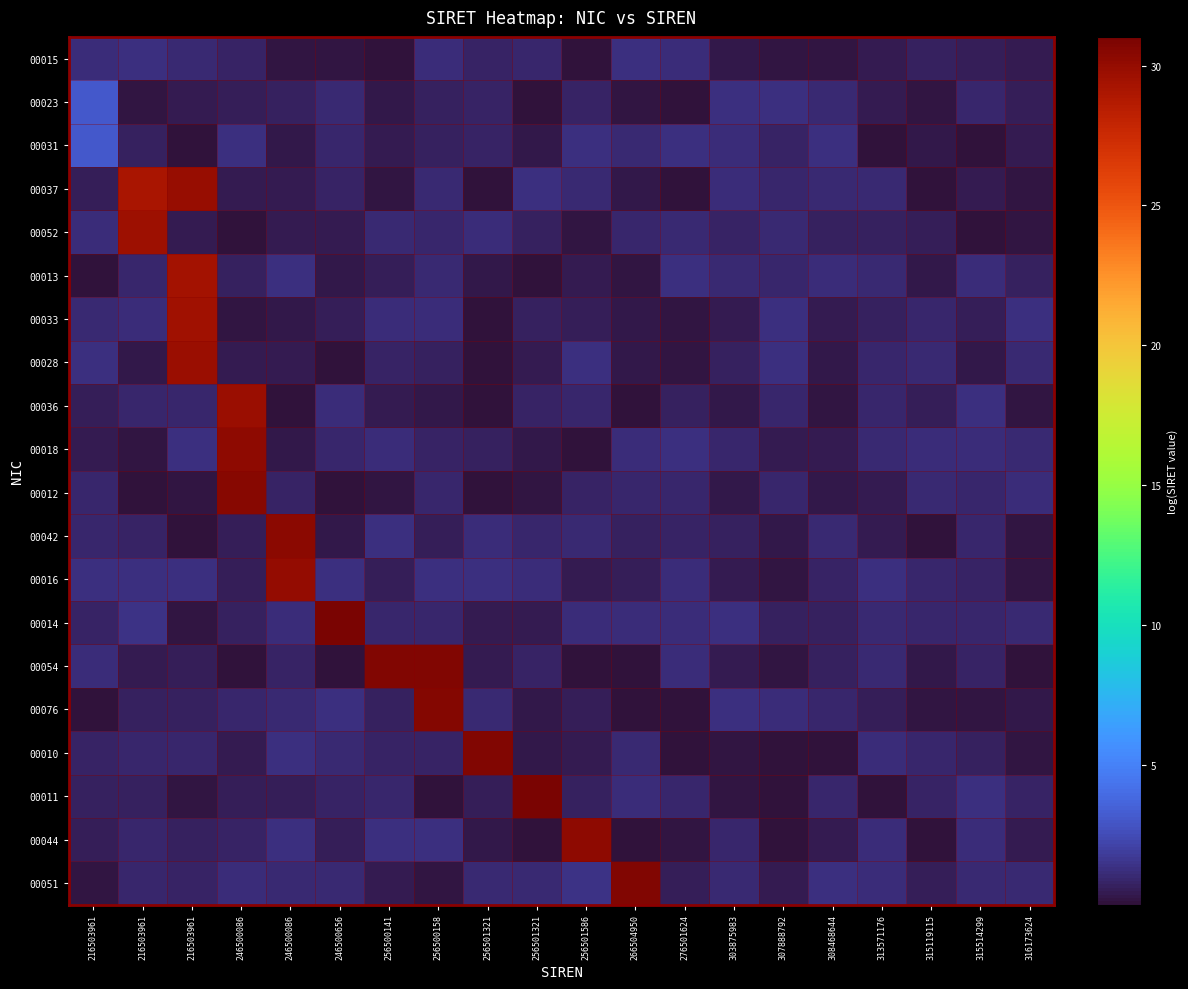

Reading left to right, list all the values displayed in this chart.

00015: 216503961=1.2	216503961=1.3	216503961=1.0	246500086=0.8	246500086=0.2	246500656=0.2	256500141=0.1	256500158=1.2	256501321=0.8	256501321=1.0	256501586=0.0	266504950=1.3	276501624=1.1	303875983=0.3	307888792=0.2	308468644=0.2	313571176=0.4	315119115=0.7	315514299=0.6	316173624=0.4
00023: 216503961=3.1	216503961=0.2	216503961=0.4	246500086=0.5	246500086=0.6	246500656=1.1	256500141=0.3	256500158=0.7	256501321=0.8	256501321=0.1	256501586=0.8	266504950=0.2	276501624=0.1	303875983=1.3	307888792=1.3	308468644=1.1	313571176=0.4	315119115=0.1	315514299=0.9	316173624=0.6
00031: 216503961=3.1	216503961=0.7	216503961=0.0	246500086=1.2	246500086=0.4	246500656=0.9	256500141=0.4	256500158=0.7	256501321=0.7	256501321=0.3	256501586=1.3	266504950=1.1	276501624=1.3	303875983=1.2	307888792=0.8	308468644=1.3	313571176=0.1	315119115=0.3	315514299=0.1	316173624=0.4
00037: 216503961=0.5	216503961=29.1	216503961=29.9	246500086=0.5	246500086=0.4	246500656=0.7	256500141=0.2	256500158=1.1	256501321=0.1	256501321=1.3	256501586=1.0	266504950=0.3	276501624=0.0	303875983=1.1	307888792=1.0	308468644=1.0	313571176=1.0	315119115=0.1	315514299=0.5	316173624=0.2
00052: 216503961=1.2	216503961=29.6	216503961=0.4	246500086=0.1	246500086=0.4	246500656=0.4	256500141=1.0	256500158=0.9	256501321=1.2	256501321=0.6	256501586=0.2	266504950=1.0	276501624=1.0	303875983=0.8	307888792=1.0	308468644=0.7	313571176=0.7	315119115=0.6	315514299=0.0	316173624=0.1
00013: 216503961=0.0	216503961=0.9	216503961=29.4	246500086=0.7	246500086=1.2	246500656=0.3	256500141=0.6	256500158=1.0	256501321=0.3	256501321=0.1	256501586=0.4	266504950=0.2	276501624=1.3	303875983=1.1	307888792=0.9	308468644=1.2	313571176=1.1	315119115=0.3	315514299=1.2	316173624=0.7
00033: 216503961=1.1	216503961=1.2	216503961=29.4	246500086=0.1	246500086=0.3	246500656=0.6	256500141=1.1	256500158=1.2	256501321=0.0	256501321=0.7	256501586=0.6	266504950=0.3	276501624=0.2	303875983=0.5	307888792=1.3	308468644=0.4	313571176=0.7	315119115=1.0	315514299=0.5	316173624=1.3
00028: 216503961=1.3	216503961=0.3	216503961=29.7	246500086=0.4	246500086=0.4	246500656=0.1	256500141=0.8	256500158=0.7	256501321=0.1	256501321=0.4	256501586=1.2	266504950=0.3	276501624=0.2	303875983=0.7	307888792=1.3	308468644=0.3	313571176=0.9	315119115=1.0	315514299=0.3	316173624=1.0
00036: 216503961=0.5	216503961=0.9	216503961=0.9	246500086=29.7	246500086=0.1	246500656=1.1	256500141=0.4	256500158=0.3	256501321=0.1	256501321=0.8	256501586=0.9	266504950=0.0	276501624=0.7	303875983=0.3	307888792=0.9	308468644=0.2	313571176=0.9	315119115=0.5	315514299=1.3	316173624=0.2
00018: 216503961=0.5	216503961=0.2	216503961=1.3	246500086=30.2	246500086=0.3	246500656=0.9	256500141=1.1	256500158=0.8	256501321=0.7	256501321=0.3	256501586=0.1	266504950=1.2	276501624=1.2	303875983=0.9	307888792=0.5	308468644=0.5	313571176=1.0	315119115=1.2	315514299=1.2	316173624=1.1
00012: 216503961=0.9	216503961=0.1	216503961=0.2	246500086=30.5	246500086=0.8	246500656=0.0	256500141=0.1	256500158=0.9	256501321=0.0	256501321=0.2	256501586=0.7	266504950=0.9	276501624=0.9	303875983=0.3	307888792=1.0	308468644=0.3	313571176=0.4	315119115=1.0	315514299=0.9	316173624=1.2
00042: 216503961=0.9	216503961=0.8	216503961=0.1	246500086=0.5	246500086=30.4	246500656=0.3	256500141=1.3	256500158=0.5	256501321=1.2	256501321=0.9	256501586=1.1	266504950=0.7	276501624=0.8	303875983=0.7	307888792=0.3	308468644=1.0	313571176=0.4	315119115=0.0	315514299=0.9	316173624=0.2
00016: 216503961=1.3	216503961=1.3	216503961=1.2	246500086=0.5	246500086=30.0	246500656=1.3	256500141=0.6	256500158=1.3	256501321=1.3	256501321=1.2	256501586=0.4	266504950=0.5	276501624=1.2	303875983=0.4	307888792=0.2	308468644=0.8	313571176=1.3	315119115=0.9	315514299=0.8	316173624=0.1
00014: 216503961=0.8	216503961=1.3	216503961=0.2	246500086=0.7	246500086=1.2	246500656=31.0	256500141=0.9	256500158=1.0	256501321=0.5	256501321=0.4	256501586=1.1	266504950=1.1	276501624=1.2	303875983=1.2	307888792=0.7	308468644=0.7	313571176=1.1	315119115=0.9	315514299=1.0	316173624=1.1
00054: 216503961=1.2	216503961=0.5	216503961=0.5	246500086=0.1	246500086=0.8	246500656=0.0	256500141=30.7	256500158=30.8	256501321=0.4	256501321=0.8	256501586=0.0	266504950=0.1	276501624=1.1	303875983=0.5	307888792=0.2	308468644=0.7	313571176=1.0	315119115=0.3	315514299=0.8	316173624=0.1
00076: 216503961=0.1	216503961=0.7	216503961=0.7	246500086=0.9	246500086=1.0	246500656=1.3	256500141=0.7	256500158=30.6	256501321=1.1	256501321=0.4	256501586=0.6	266504950=0.1	276501624=0.0	303875983=1.3	307888792=1.1	308468644=0.9	313571176=0.6	315119115=0.2	315514299=0.2	316173624=0.3
00010: 216503961=0.7	216503961=1.0	216503961=0.9	246500086=0.4	246500086=1.3	246500656=1.0	256500141=0.8	256500158=0.8	256501321=30.7	256501321=0.3	256501586=0.5	266504950=1.0	276501624=0.0	303875983=0.2	307888792=0.1	308468644=0.1	313571176=1.2	315119115=1.0	315514299=0.6	316173624=0.1
00011: 216503961=0.7	216503961=0.6	216503961=0.2	246500086=0.6	246500086=0.5	246500656=0.8	256500141=0.9	256500158=0.1	256501321=0.5	256501321=31.0	256501586=0.7	266504950=1.2	276501624=0.9	303875983=0.2	307888792=0.1	308468644=0.9	313571176=0.0	315119115=0.8	315514299=1.3	316173624=0.8
00044: 216503961=0.5	216503961=0.9	216503961=0.6	246500086=0.7	246500086=1.3	246500656=0.5	256500141=1.3	256500158=1.2	256501321=0.3	256501321=0.1	256501586=30.3	266504950=0.0	276501624=0.1	303875983=0.9	307888792=0.1	308468644=0.4	313571176=1.1	315119115=0.0	315514299=1.1	316173624=0.4
00051: 216503961=0.2	216503961=0.9	216503961=0.9	246500086=1.2	246500086=1.0	246500656=1.1	256500141=0.4	256500158=0.2	256501321=1.0	256501321=1.1	256501586=1.3	266504950=30.7	276501624=0.5	303875983=1.1	307888792=0.5	308468644=1.3	313571176=1.2	315119115=0.6	315514299=1.0	316173624=1.0